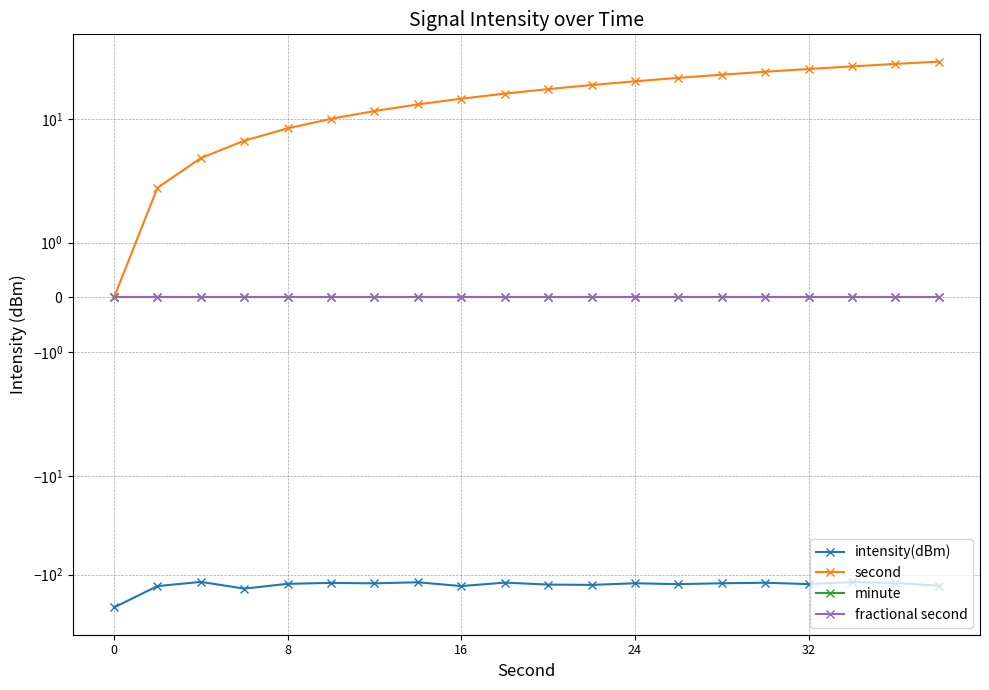

True or false: minute and fractional second cross at least once.

False